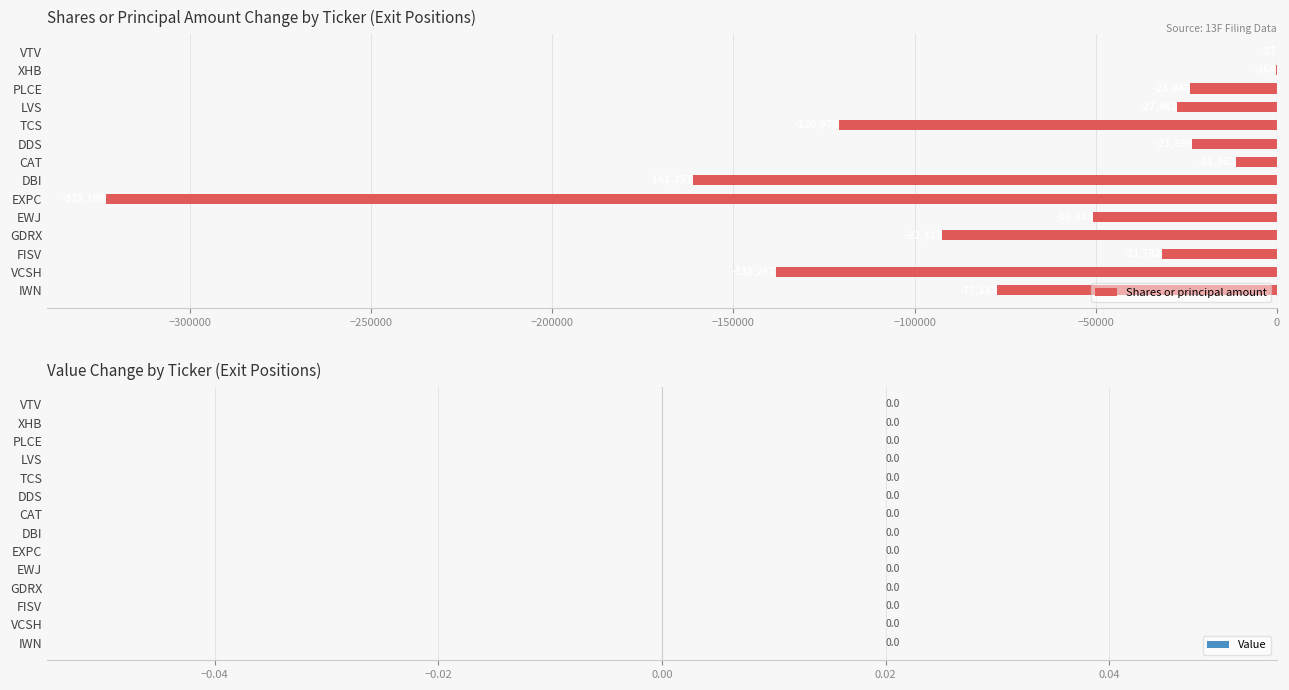

Between EWJ and DBI, which is larger?

EWJ